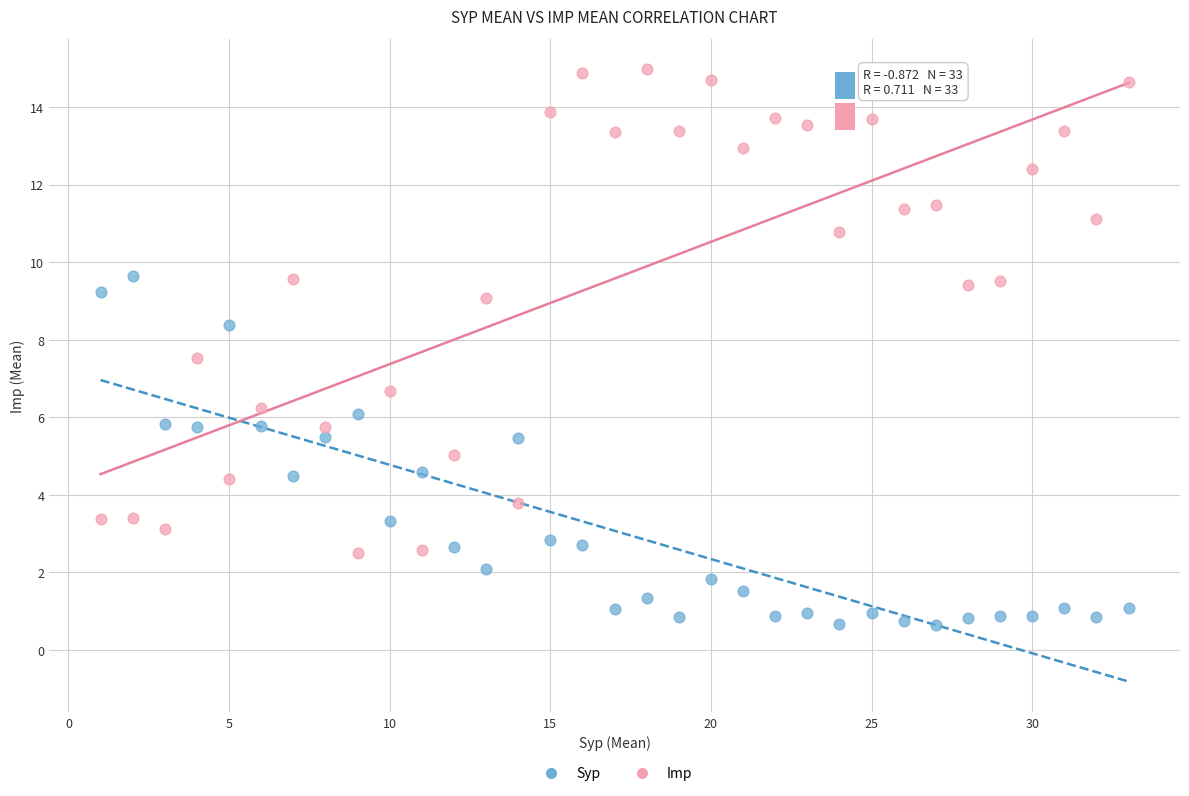

Across all series, what Y value is closest to 7?

6.7